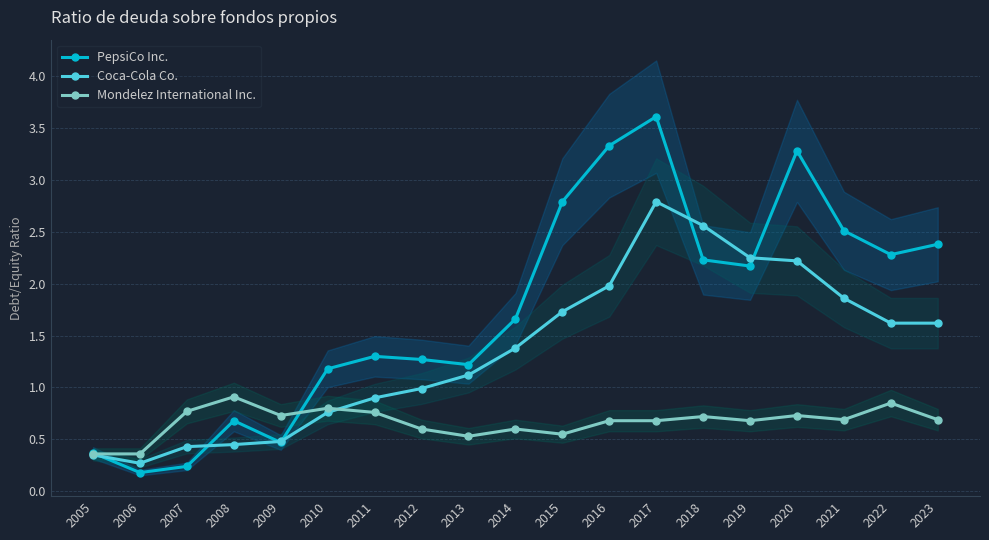

The Coca-Cola Co. series shows 0.5 at 2010. True or false?

False